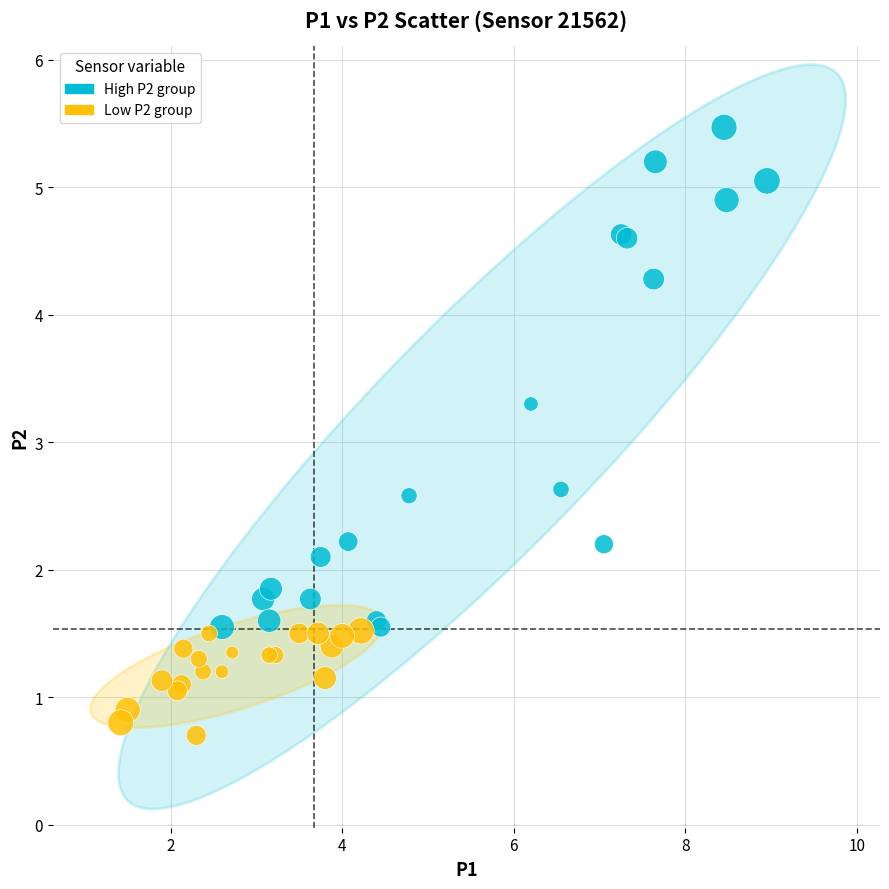

Which series reaches the maximum Y coordinate?

High P2 group